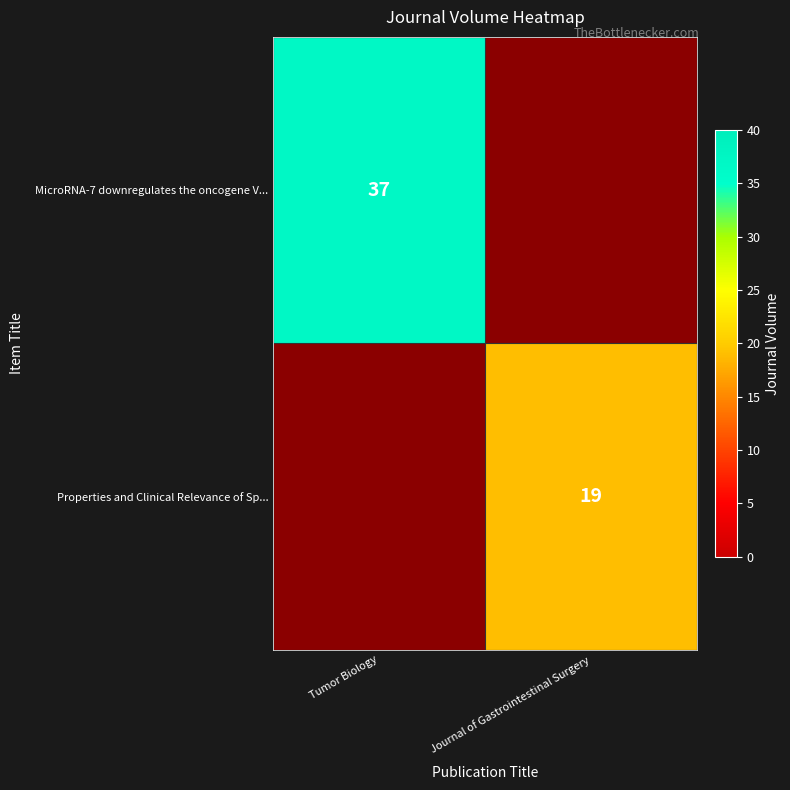

Is it true that Properties and Clinical Relevance of Sp... equals 19 at Journal of Gastrointestinal Surgery?

True